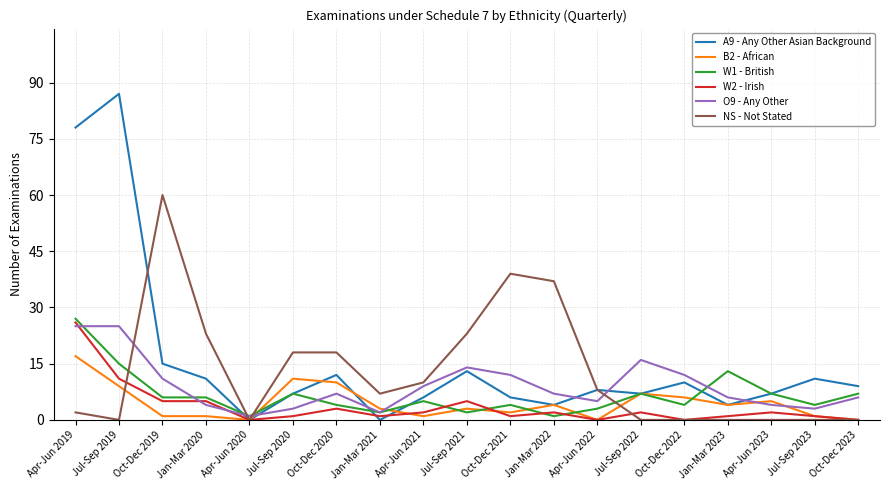

What is the spread (max minus min) of values at Apr-Jun 2020?

1